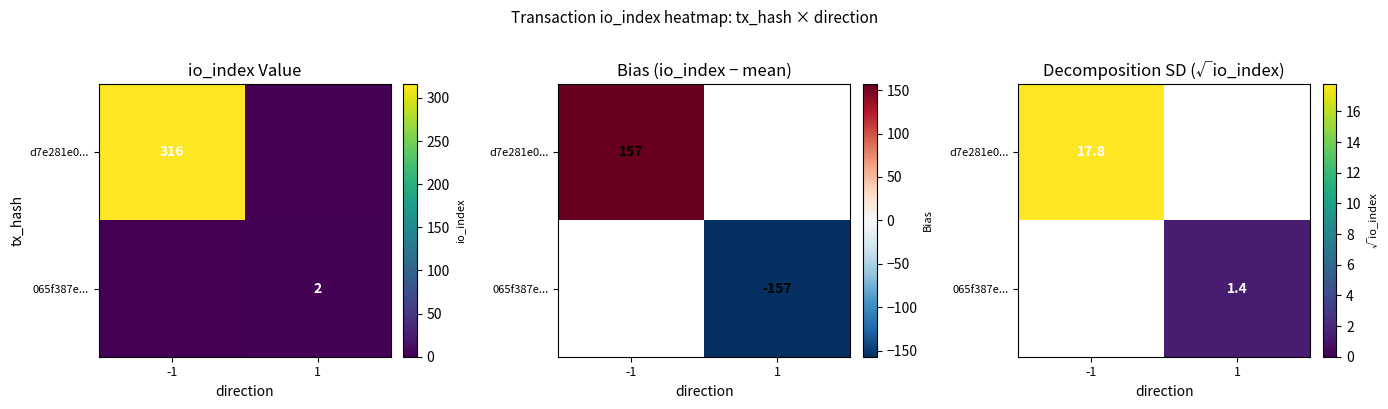

Which category has the highest value in the d7e281e0... series?

-1